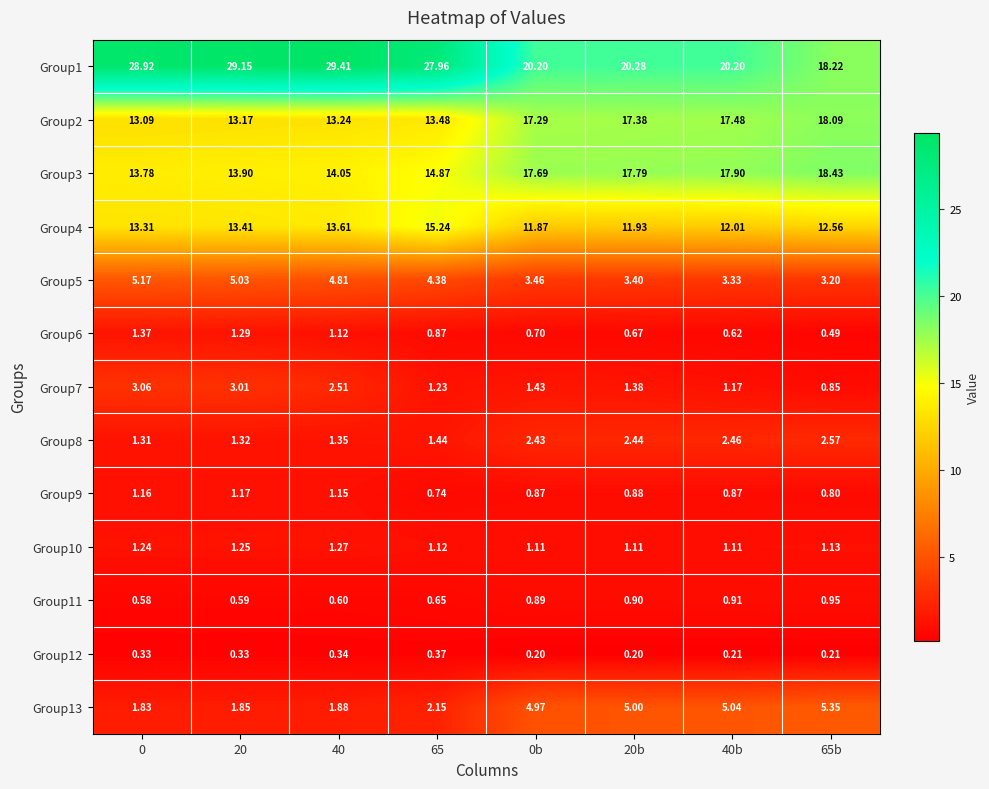

Is the value of Group9 at 20b greater than the value of Group10 at 20b?

No